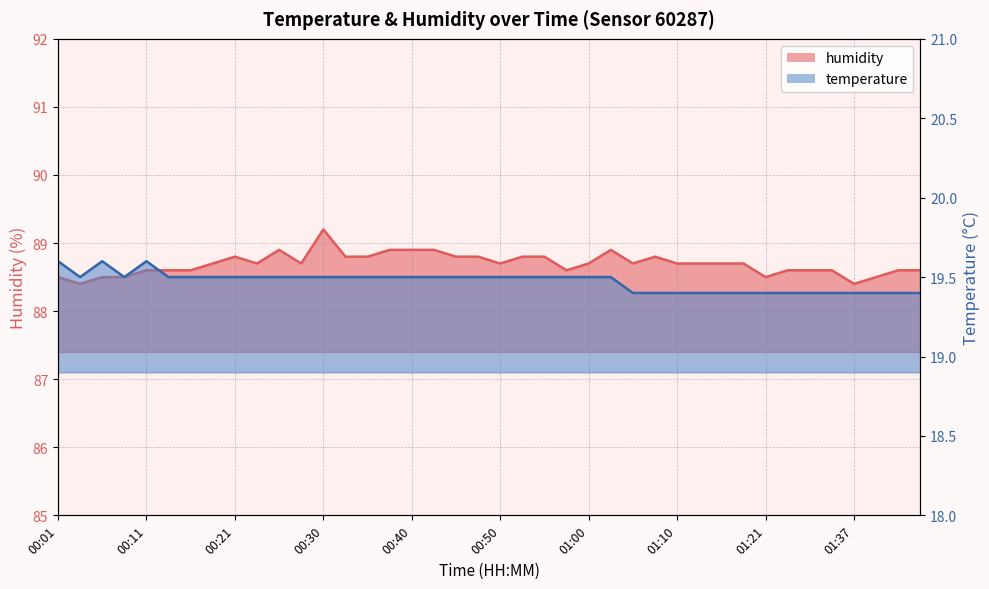

What is the sum of the temperature values at 01:02 and 00:06?

39.1